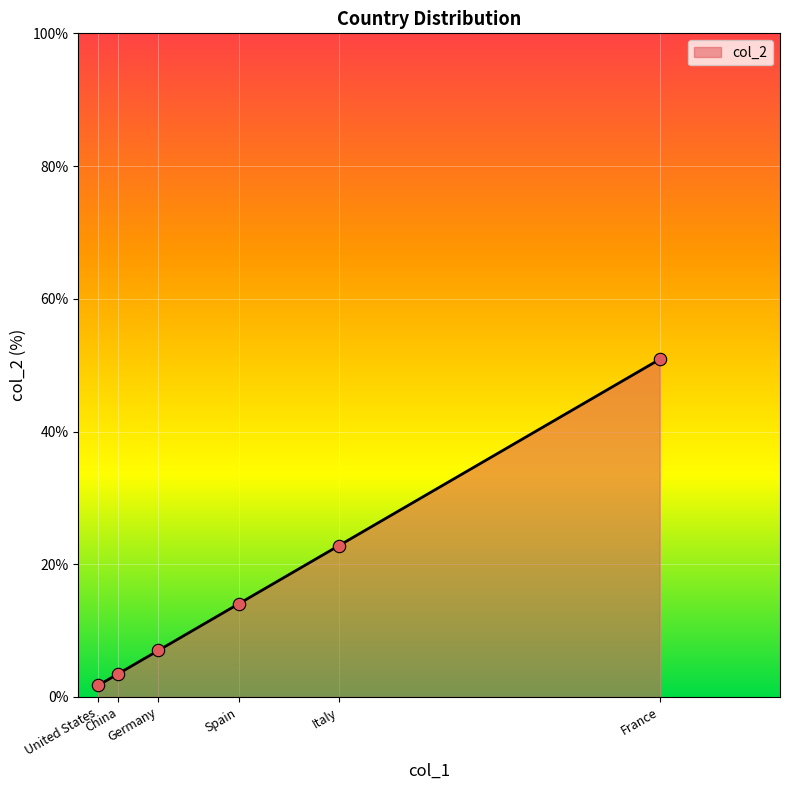

What is the maximum value for col_2?

50.9